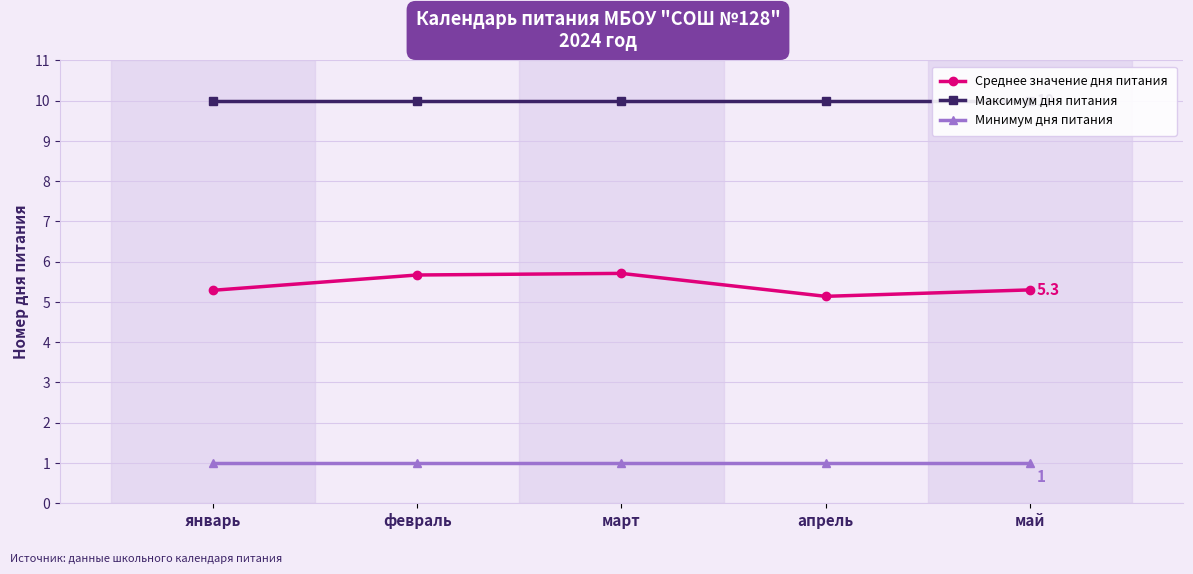

List the series in order of their peak value, lowest first.

Минимум дня питания, Среднее значение дня питания, Максимум дня питания